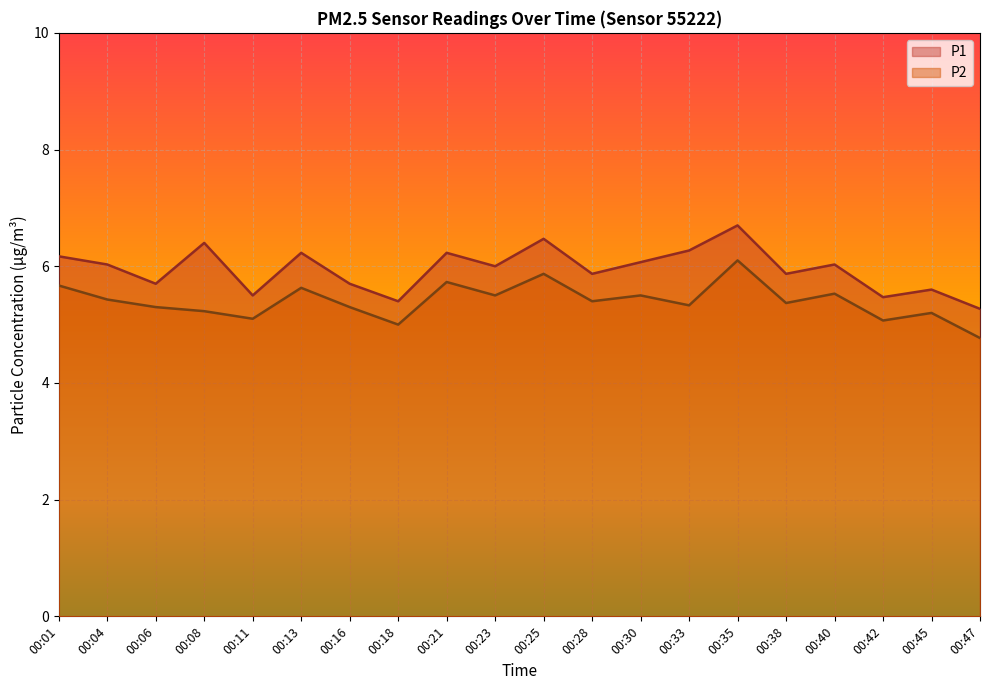

How many distinct data groups are displayed?

2